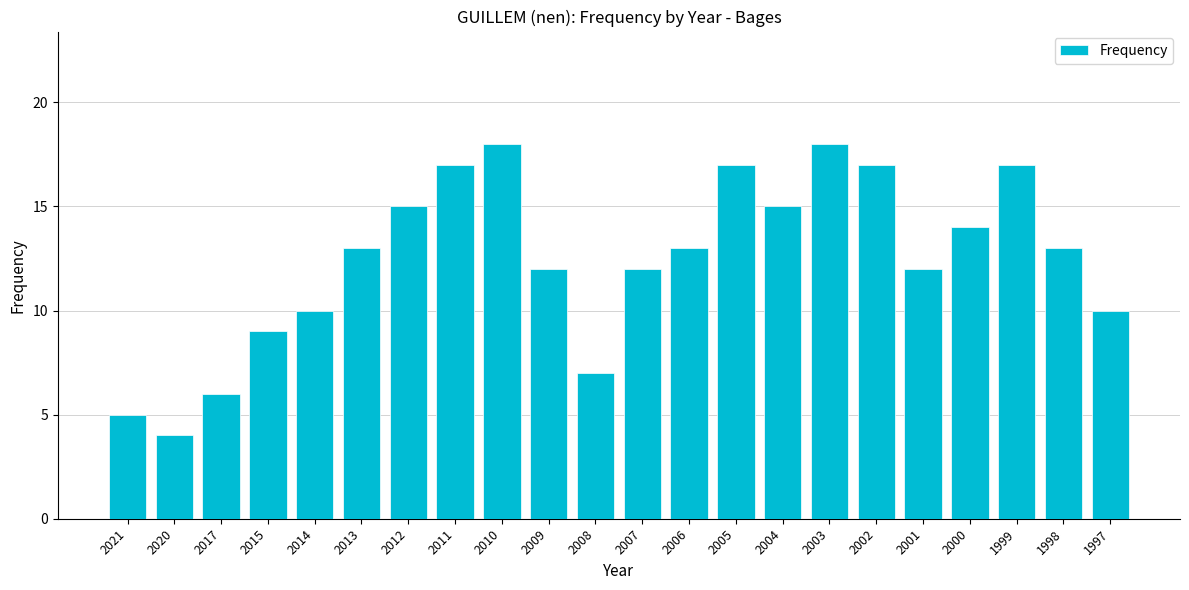

What is the difference between the values at 2008 and 2017?

1